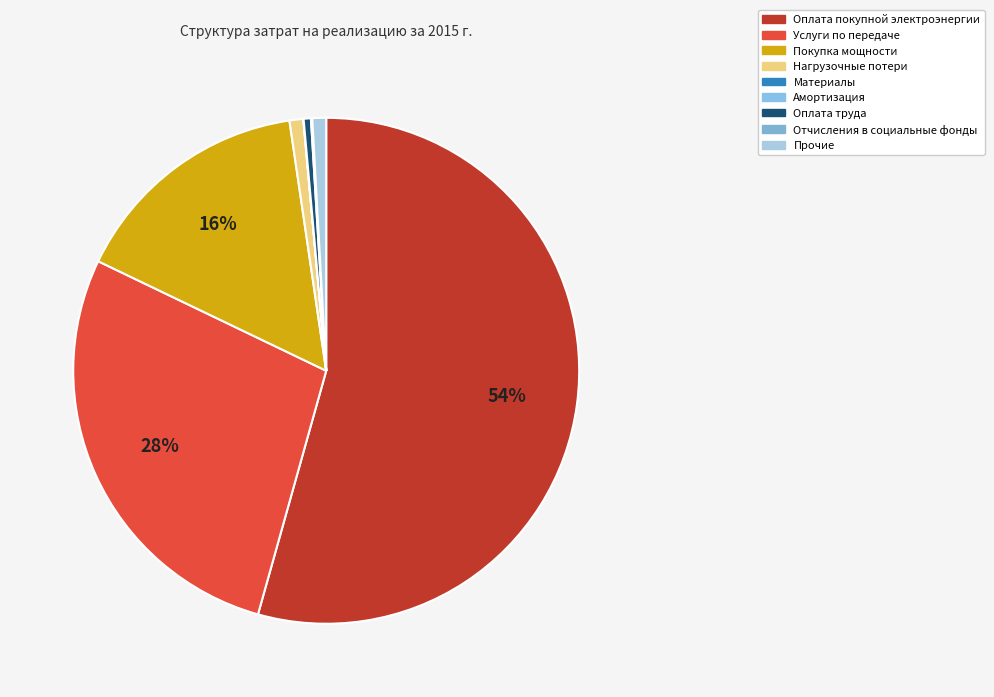

Combined, what portion of the pie is Оплата покупной электроэнергии and Амортизация?

54.4%